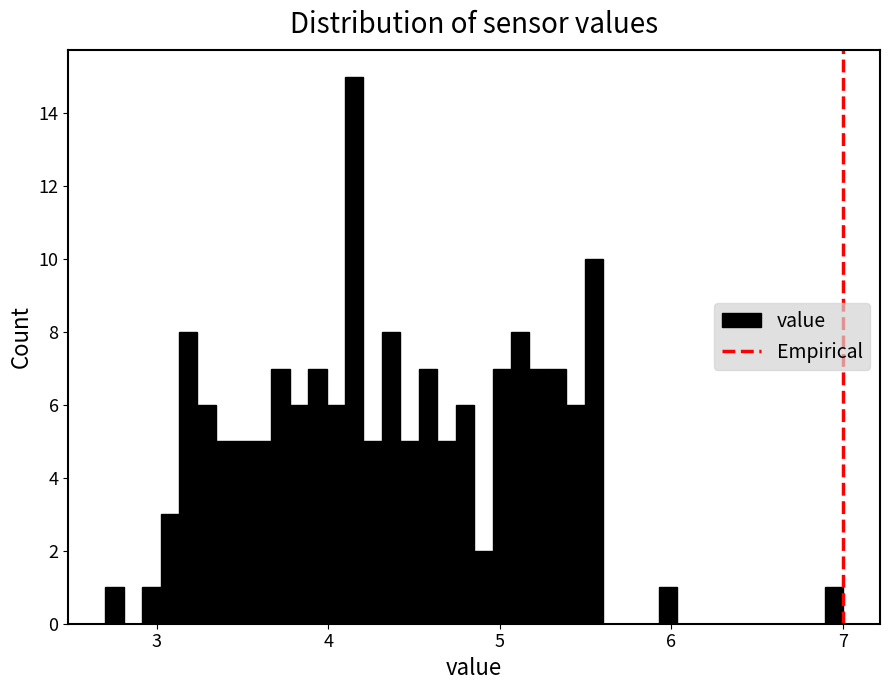

Around what value on the x-axis is the tallest bar? Give the approximate position of its centre, as read against the axis.

4.2